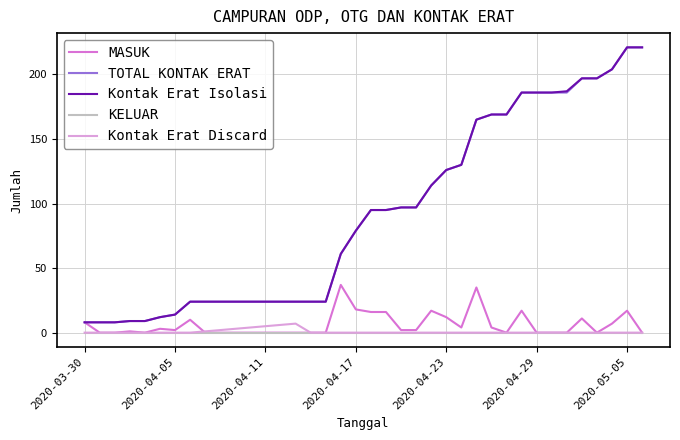

True or false: TOTAL KONTAK ERAT and KELUAR intersect in this chart.

False